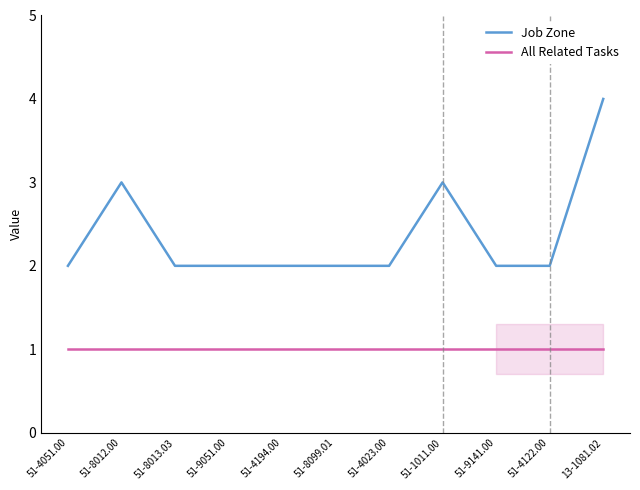

Does the chart have visible grid lines?

No